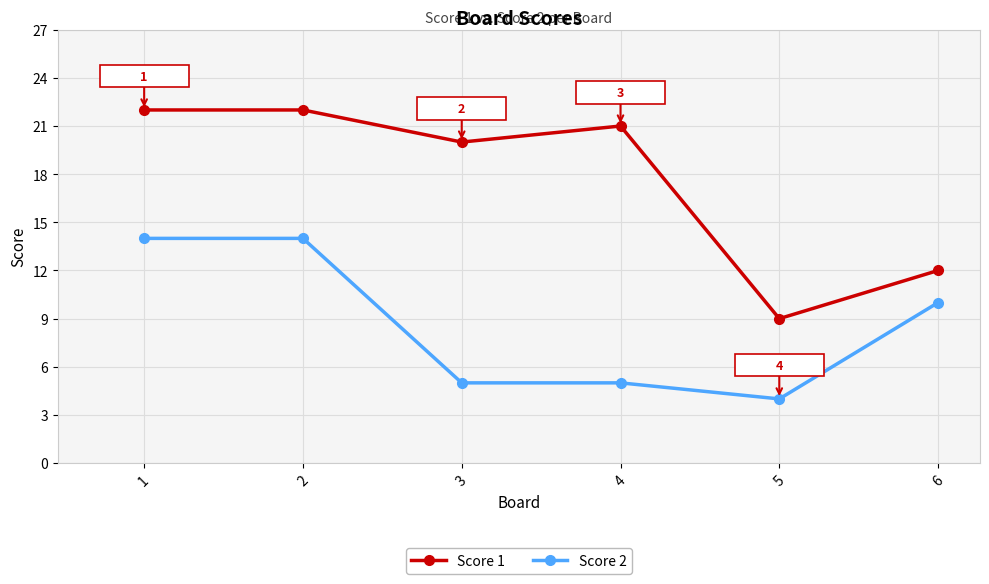

Rank the series by their maximum value, from highest to lowest.

Score 1, Score 2